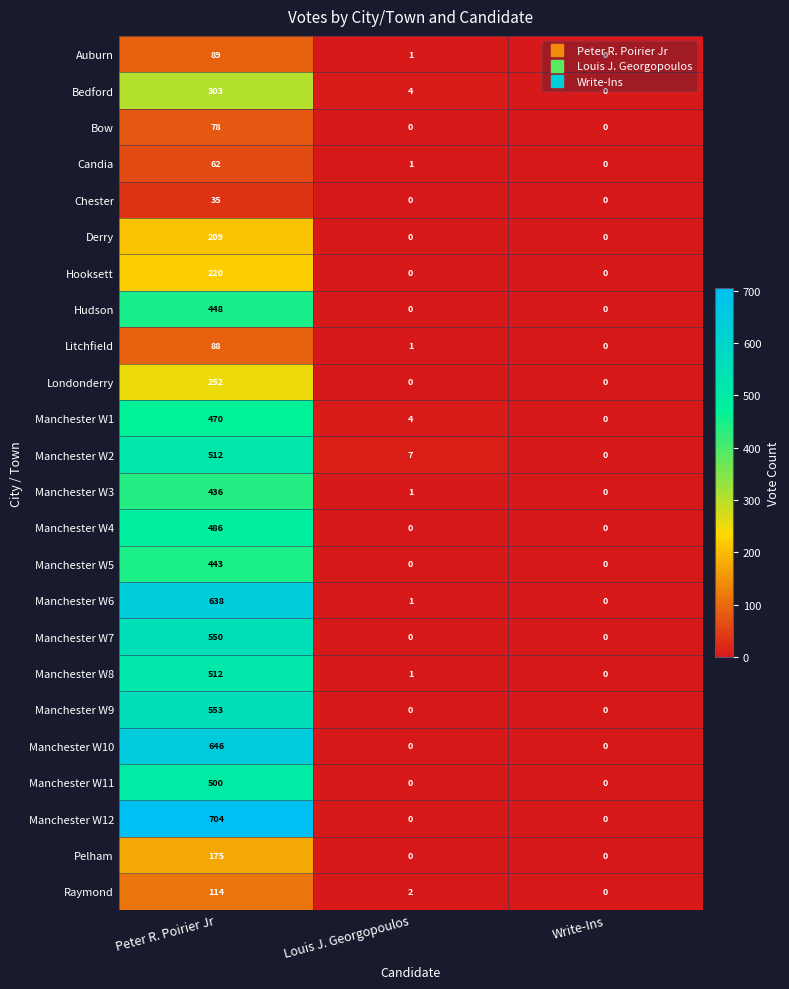

How many Hudson values are between 0 and 448?

3